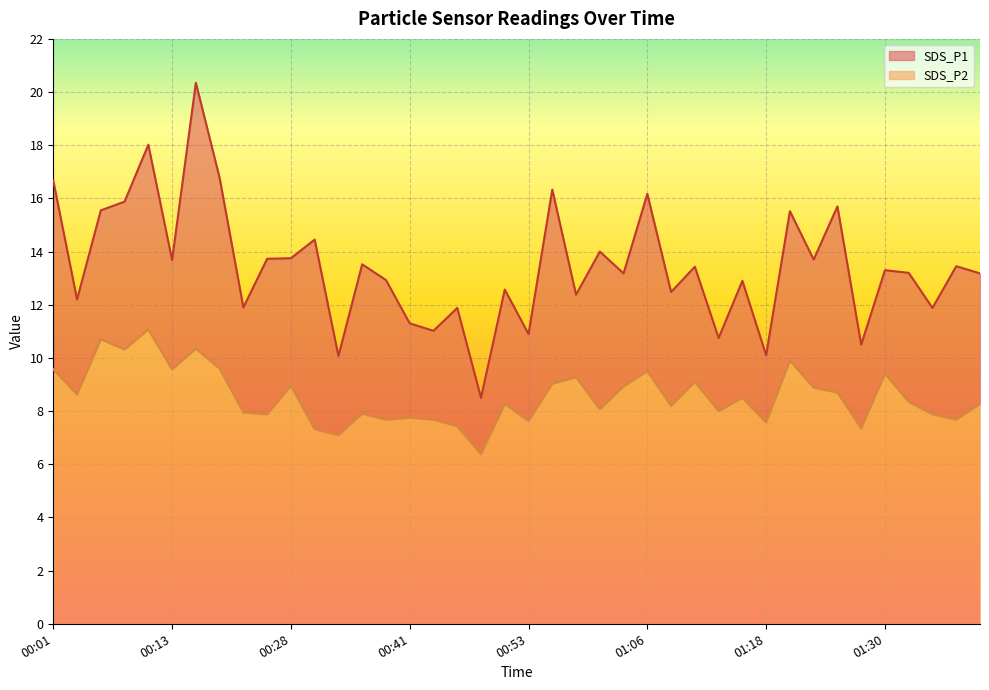

Where does the SDS_P2 series first go above 8?

00:01